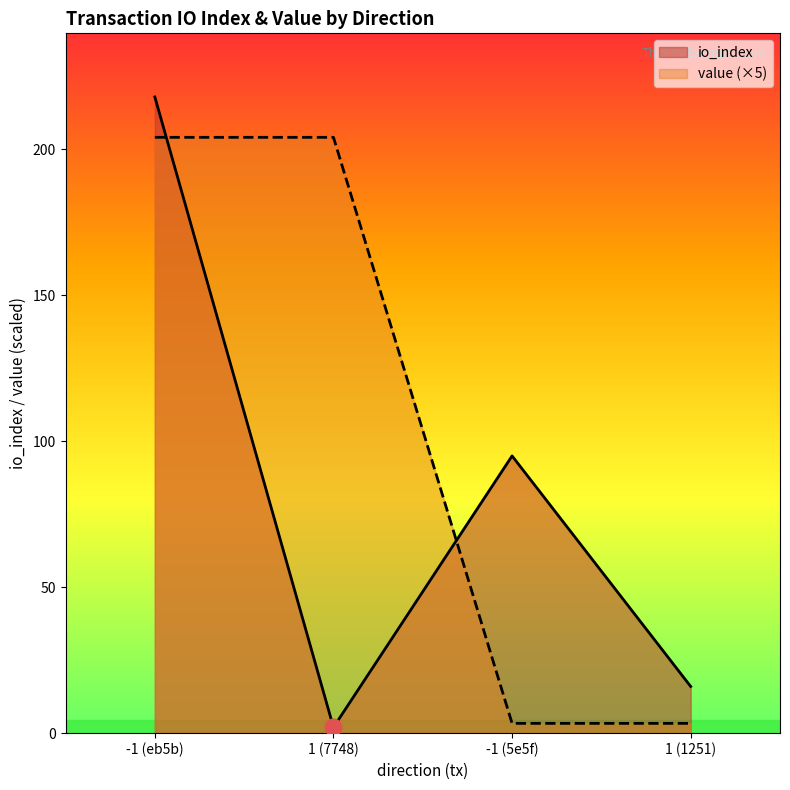

Rank the categories by io_index value from lowest to highest.

1 (7748), 1 (1251), -1 (5e5f), -1 (eb5b)